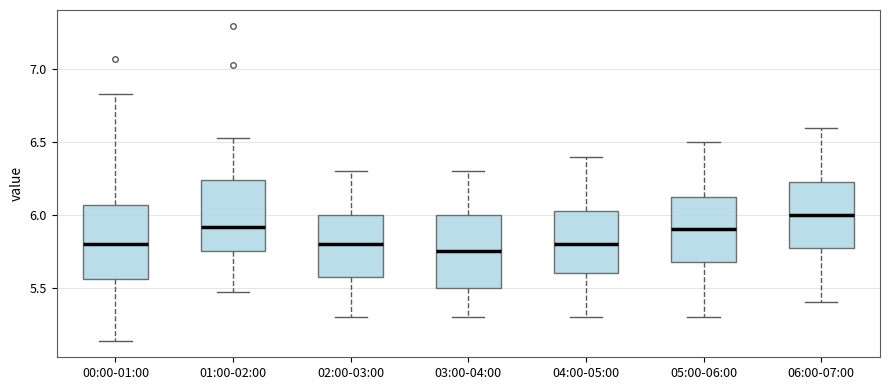

Reading left to right, read every box against the y-axis: the position of its median line, the range the box covers, and the ends of its whiskers. The values are not printed on the chart, so give them approximately, as read against the axis.

00:00-01:00: median 5.80, box 5.55 to 6.05, whiskers 5.15 to 6.85
01:00-02:00: median 5.90, box 5.75 to 6.25, whiskers 5.45 to 6.55
02:00-03:00: median 5.80, box 5.60 to 6.00, whiskers 5.30 to 6.30
03:00-04:00: median 5.75, box 5.50 to 6.00, whiskers 5.30 to 6.30
04:00-05:00: median 5.80, box 5.60 to 6.05, whiskers 5.30 to 6.40
05:00-06:00: median 5.90, box 5.70 to 6.15, whiskers 5.30 to 6.50
06:00-07:00: median 6.00, box 5.80 to 6.25, whiskers 5.40 to 6.60